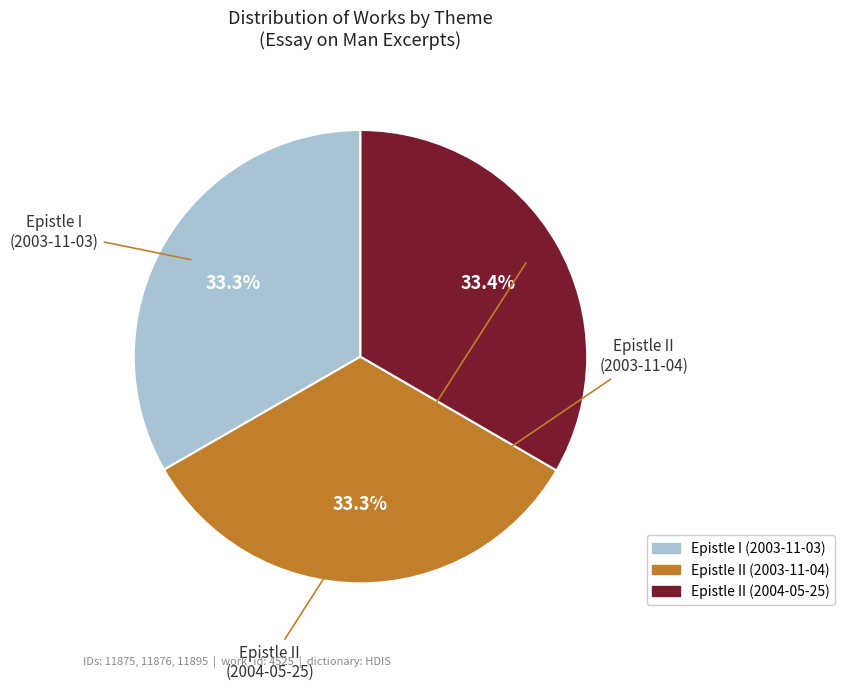

To the nearest percent, what is the average slice percentage?

33%